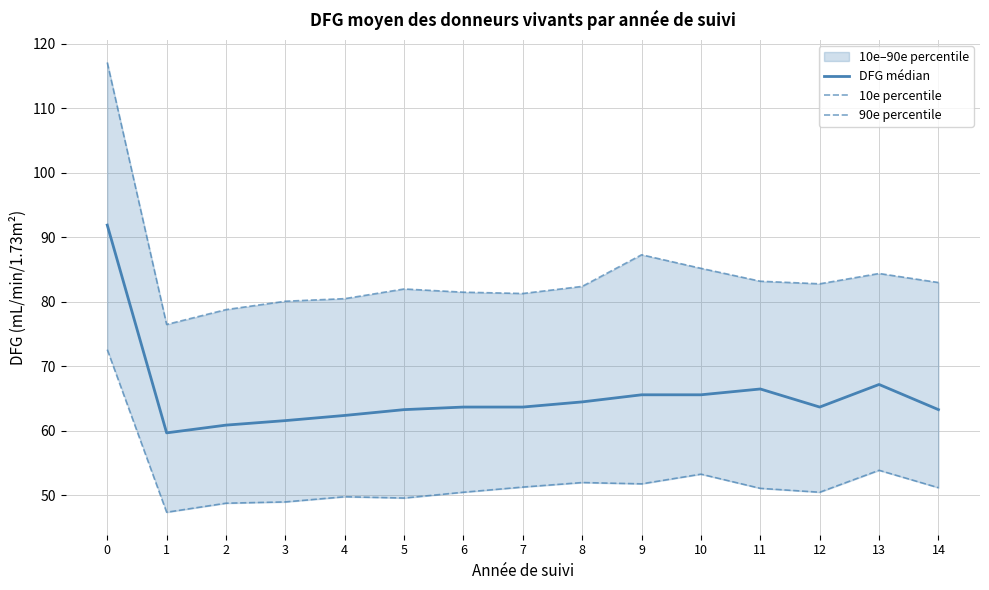

List the labels in order of 90e percentile value, largest first.

0, 9, 10, 13, 11, 14, 12, 8, 5, 6, 7, 4, 3, 2, 1